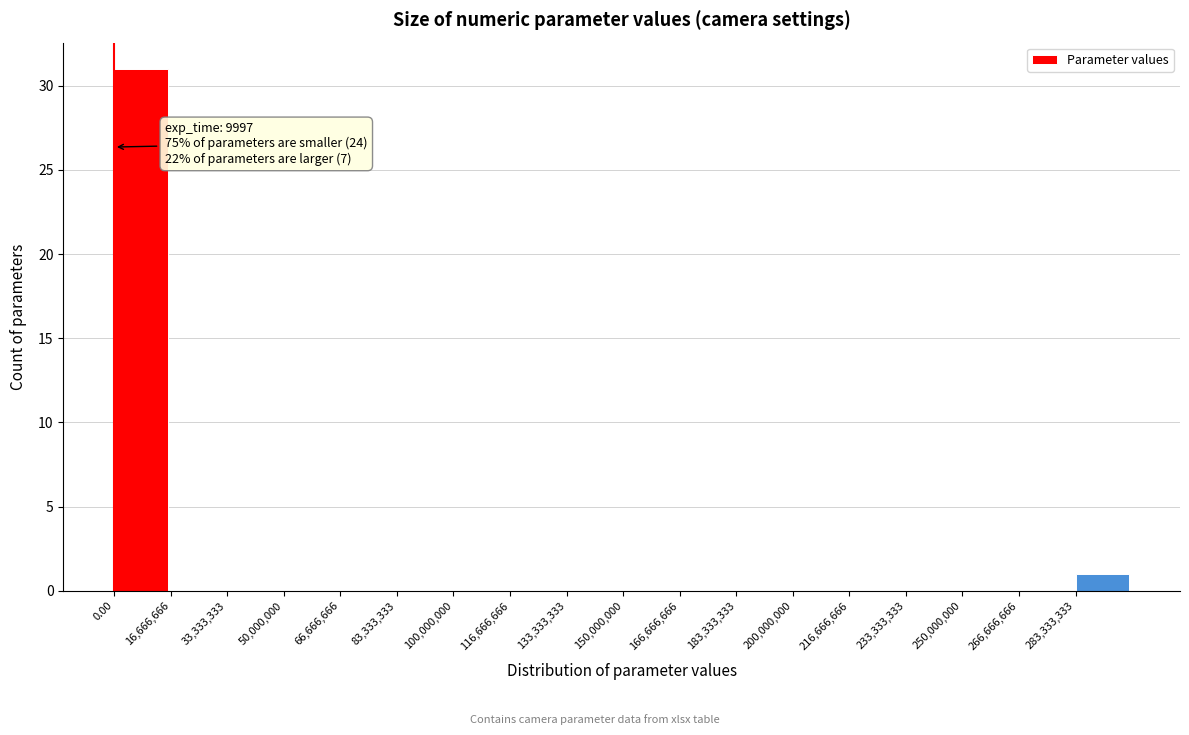

Over which range of the x-axis is the bar tallest?

0 to 16000000